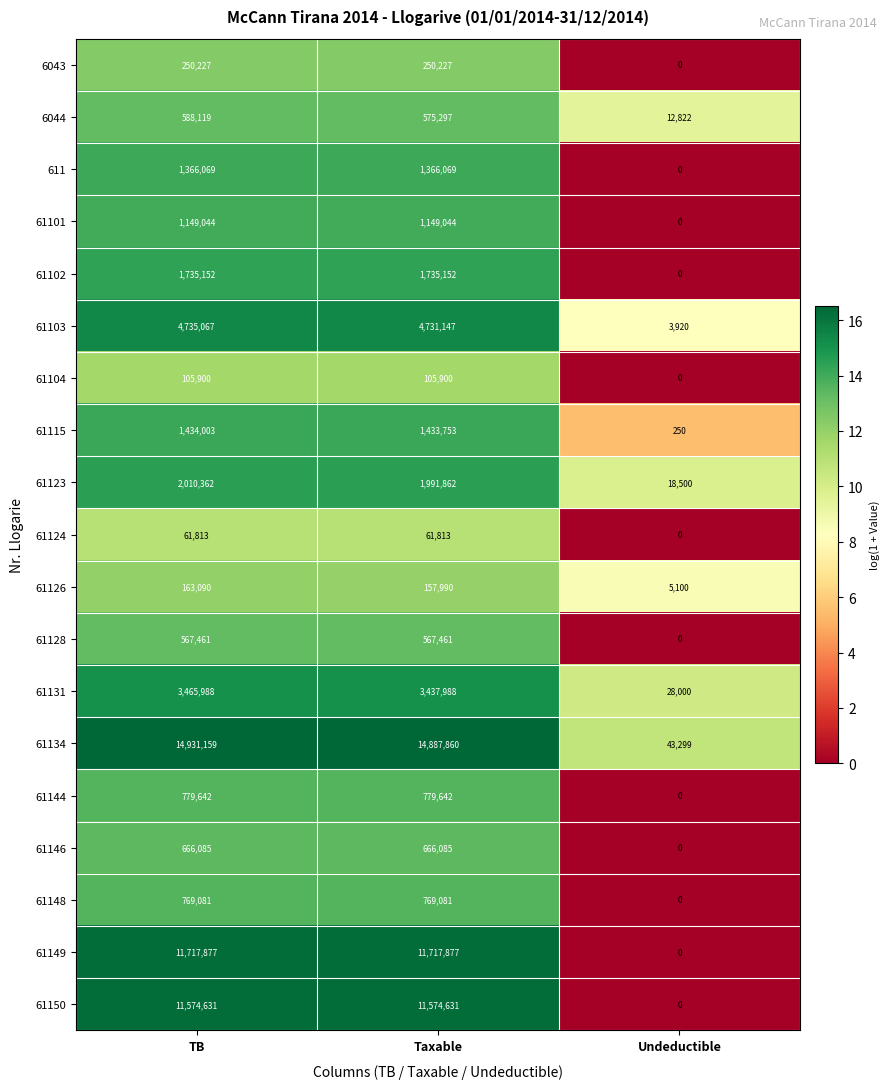

The value of 61101 at Taxable is 1149044. True or false?

True